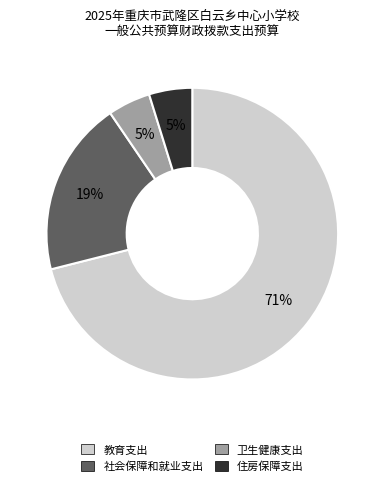

What percentage is the 教育支出 slice, to the nearest percent?

71%